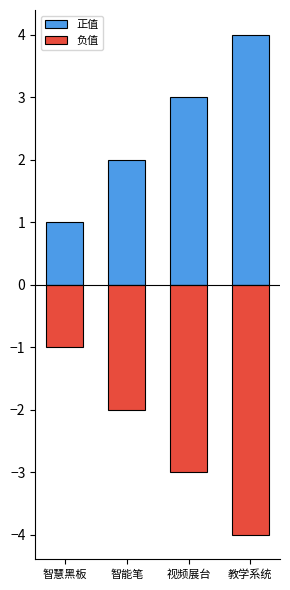

What is the sum of all 正值 values?

10